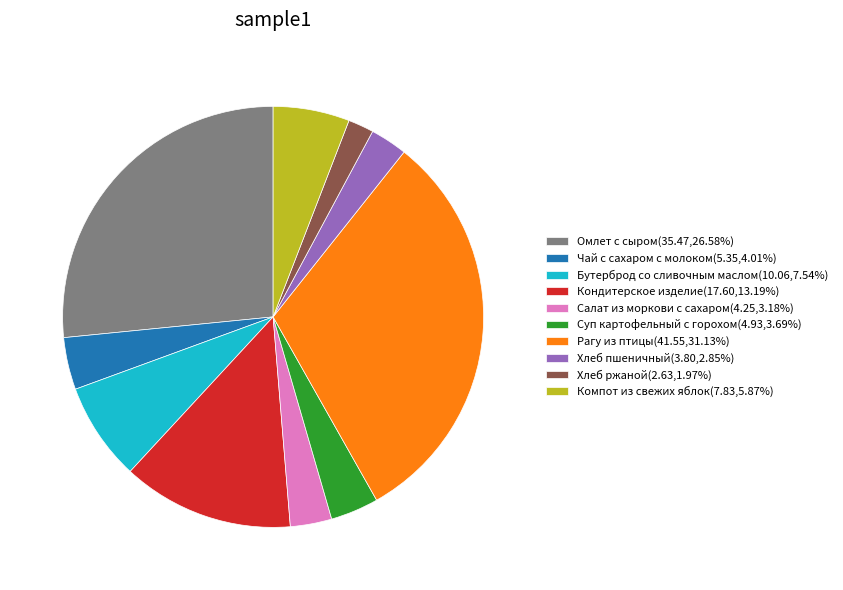

How many segments does this pie chart have?

10